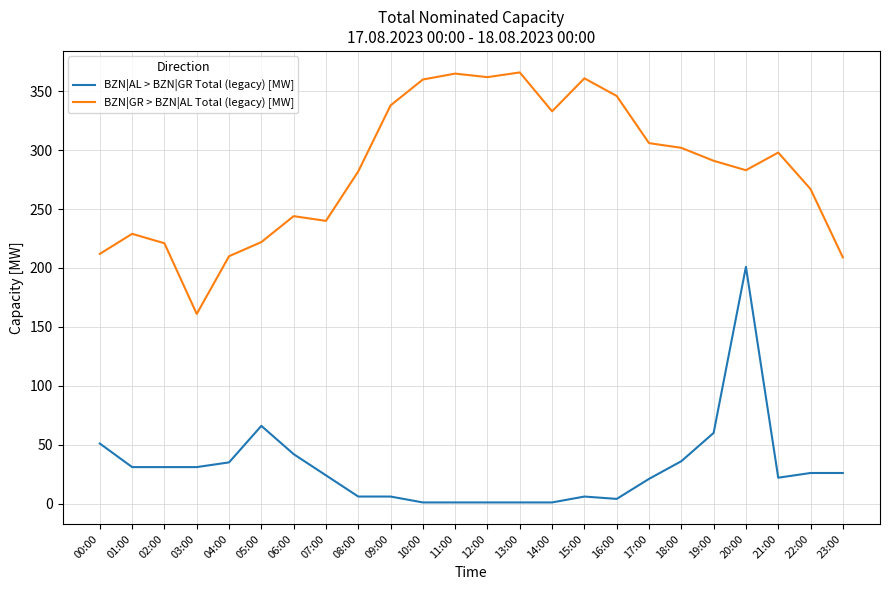

Which series changed the most between 08:00 and 09:00?

BZN|GR > BZN|AL Total (legacy) [MW]